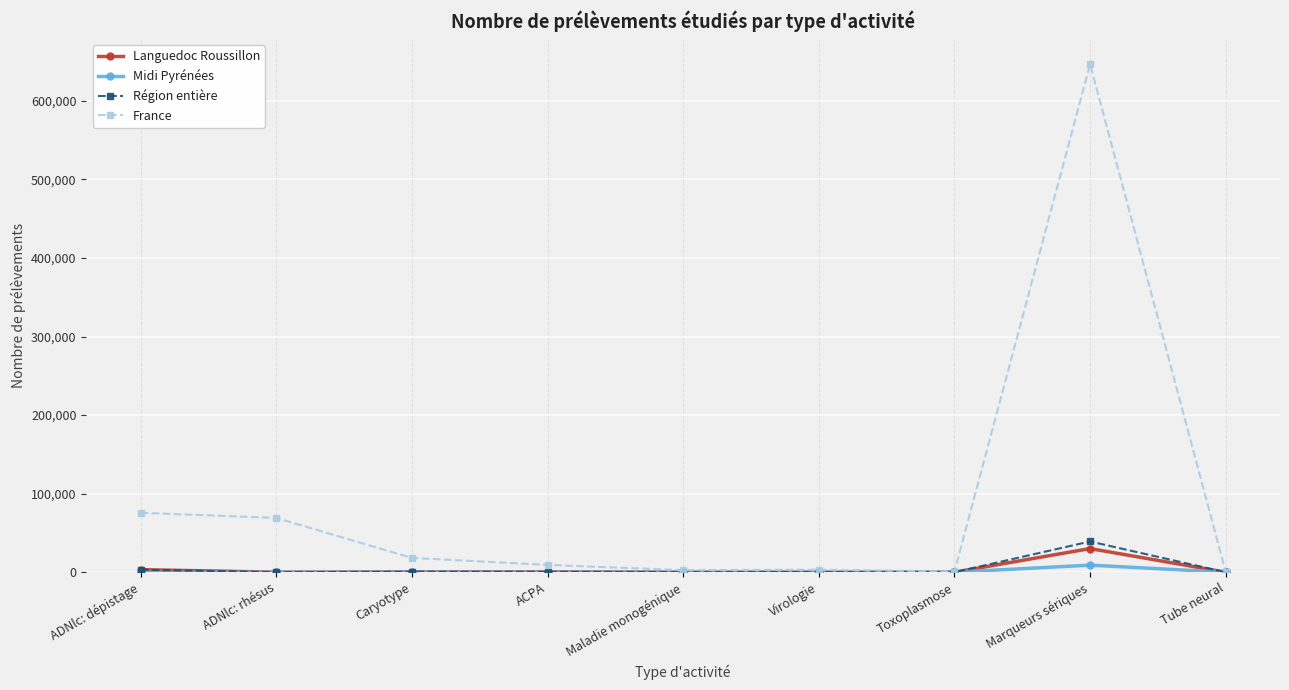

List the series in order of their peak value, lowest first.

Midi Pyrénées, Languedoc Roussillon, Région entière, France